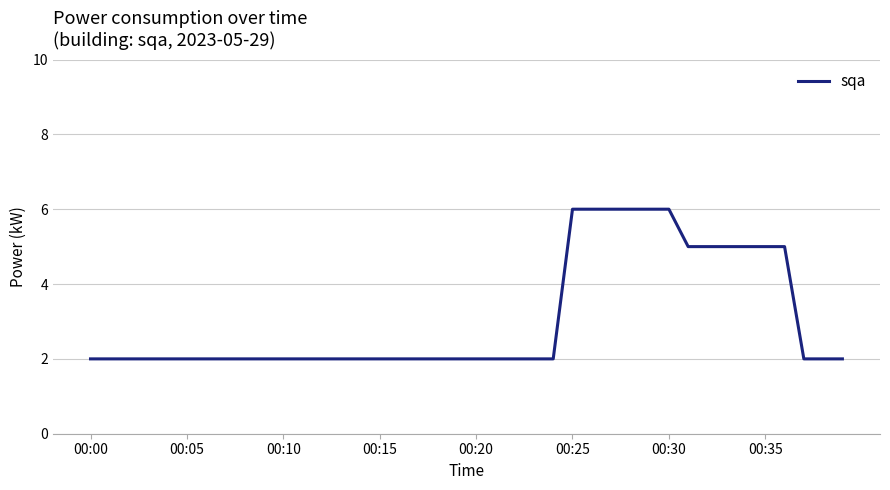

What is the difference between the maximum and minimum values?

4